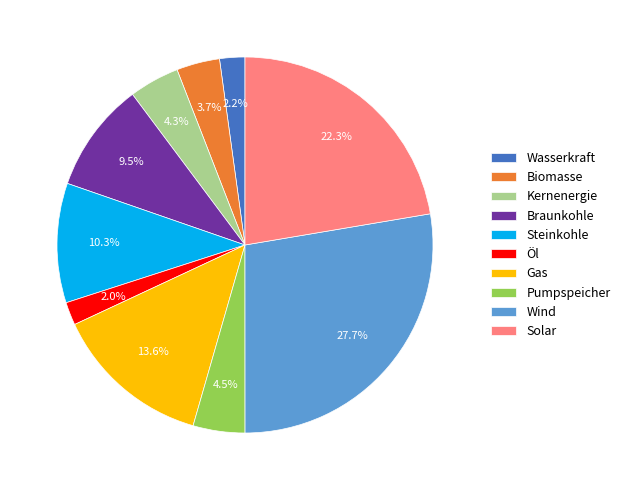

How many slices are in this pie chart?

10